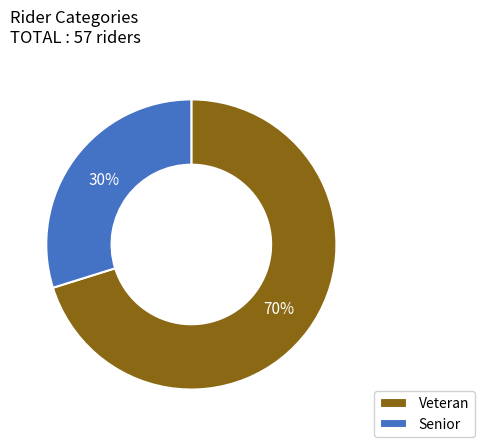

Which has a higher value, Senior or Veteran?

Veteran